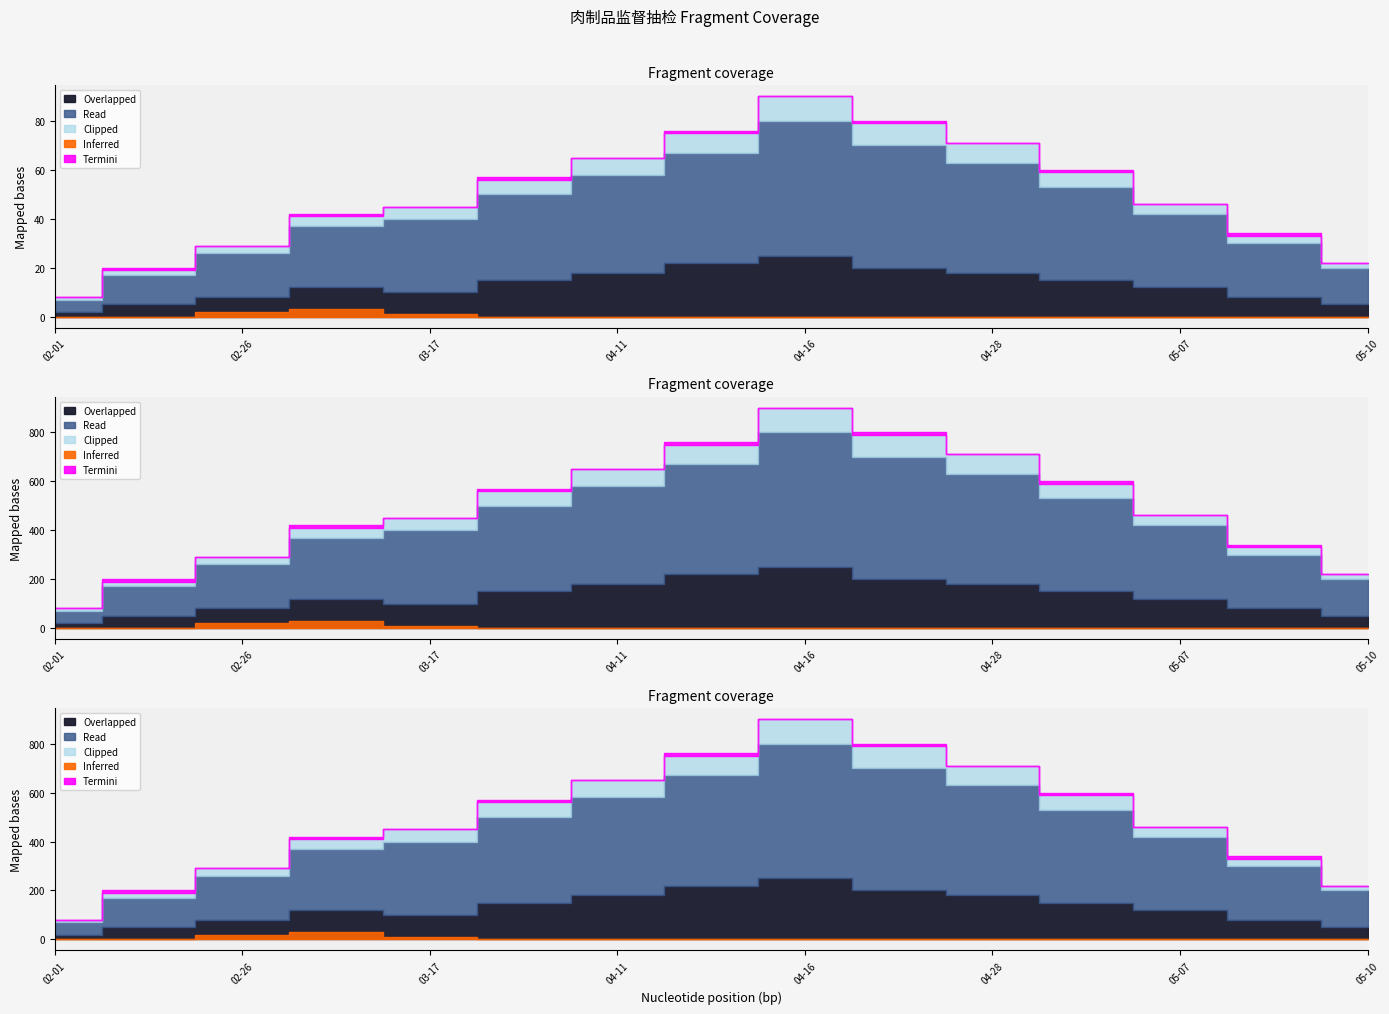

What is the total value across all series at 2020-05-07?

46